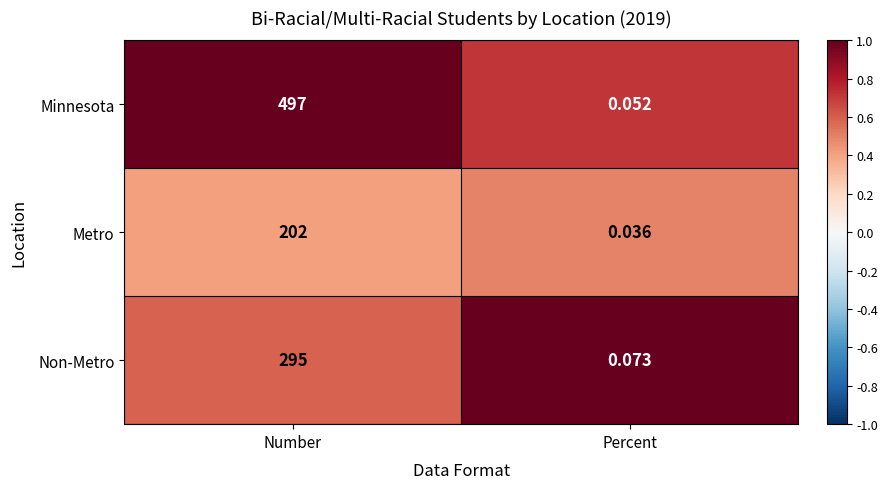

Is the value of Non-Metro at Percent greater than the value of Metro at Percent?

Yes